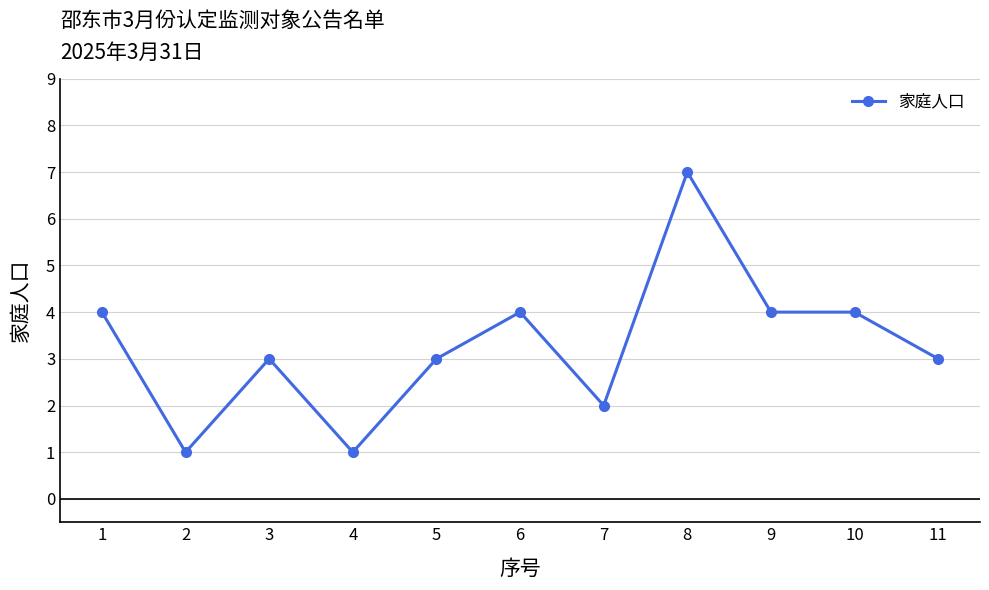

What value does the data have at 10?

4